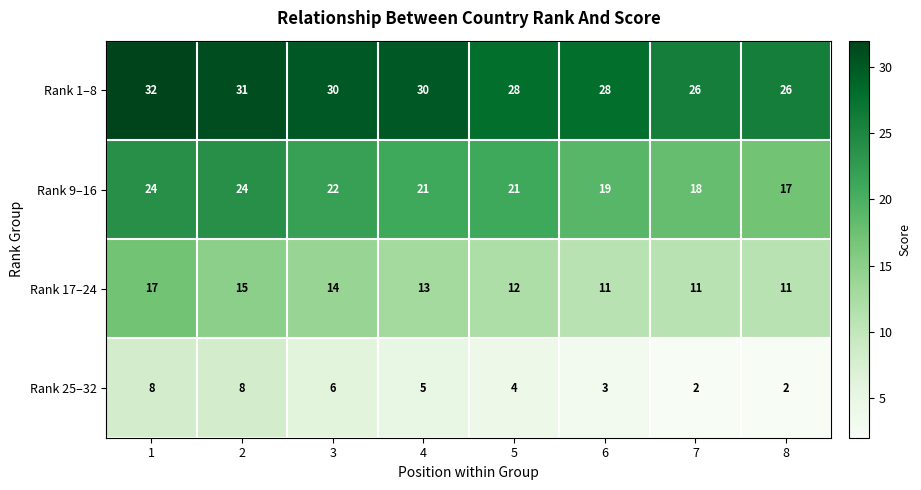

What is the difference between the highest and lowest values at 5?

24